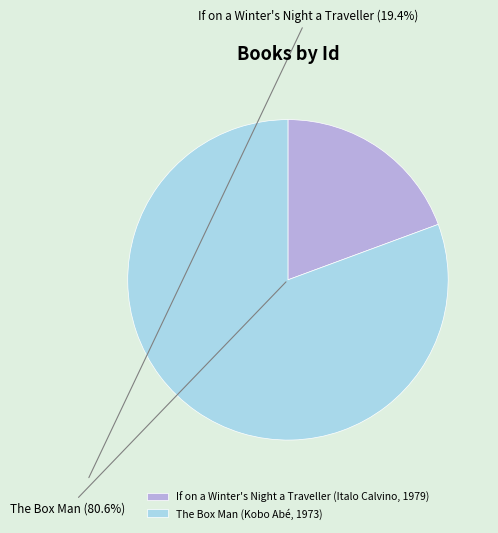

What is the smallest slice in the pie chart?

If on a Winter's Night a Traveller (Italo Calvino, 1979)